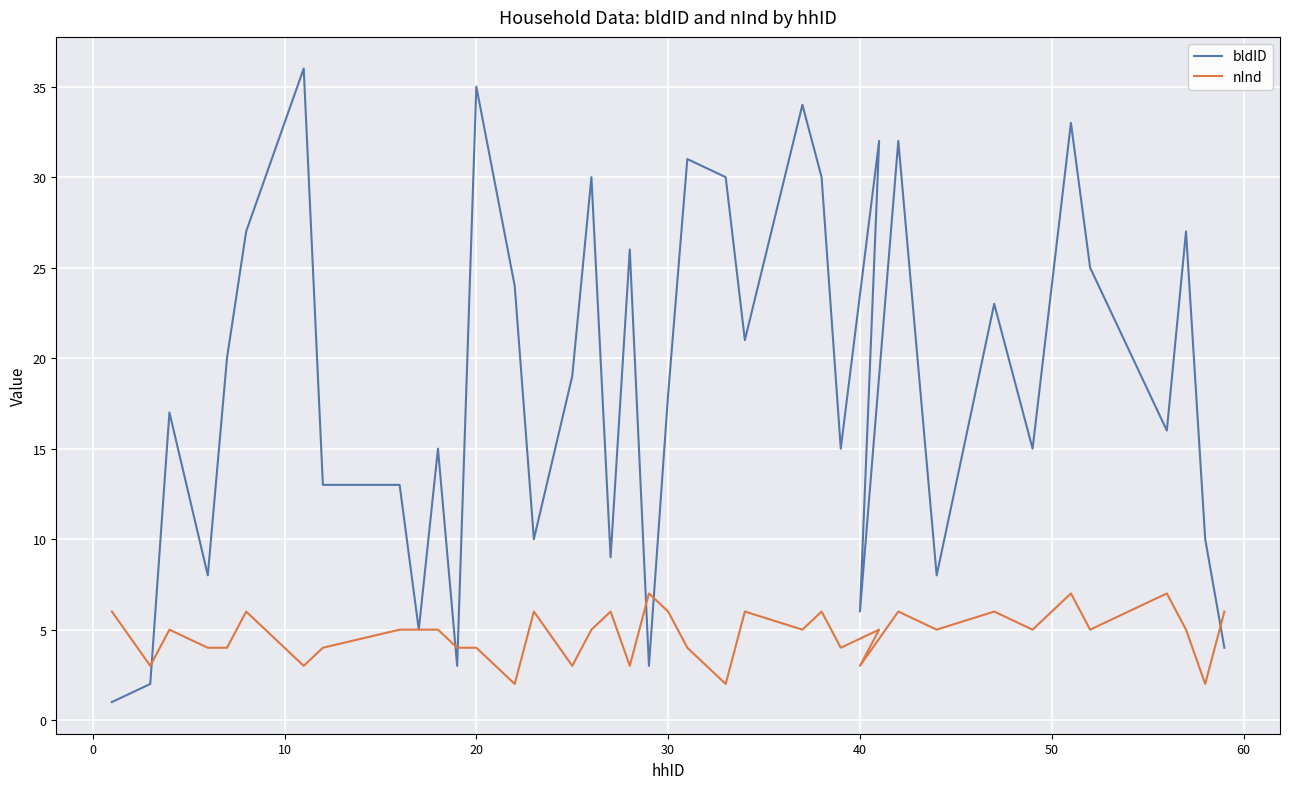

Rank the series at 50 from highest to lowest value.

bldID, nInd